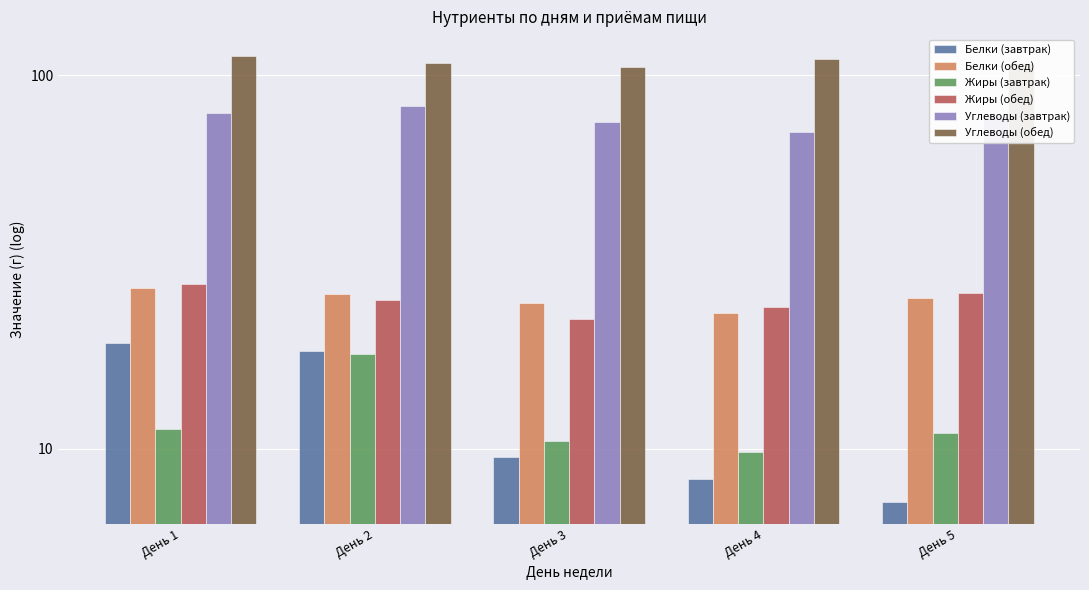

List the series in order of their peak value, highest first.

Углеводы (обед), Углеводы (завтрак), Жиры (обед), Белки (обед), Белки (завтрак), Жиры (завтрак)